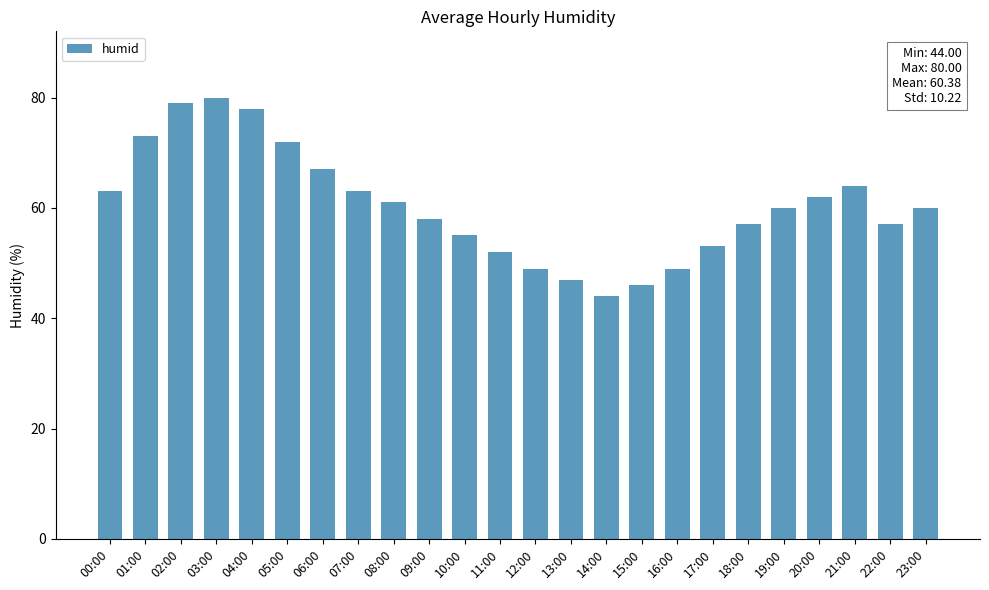

The value at 17:00 is 53. True or false?

True